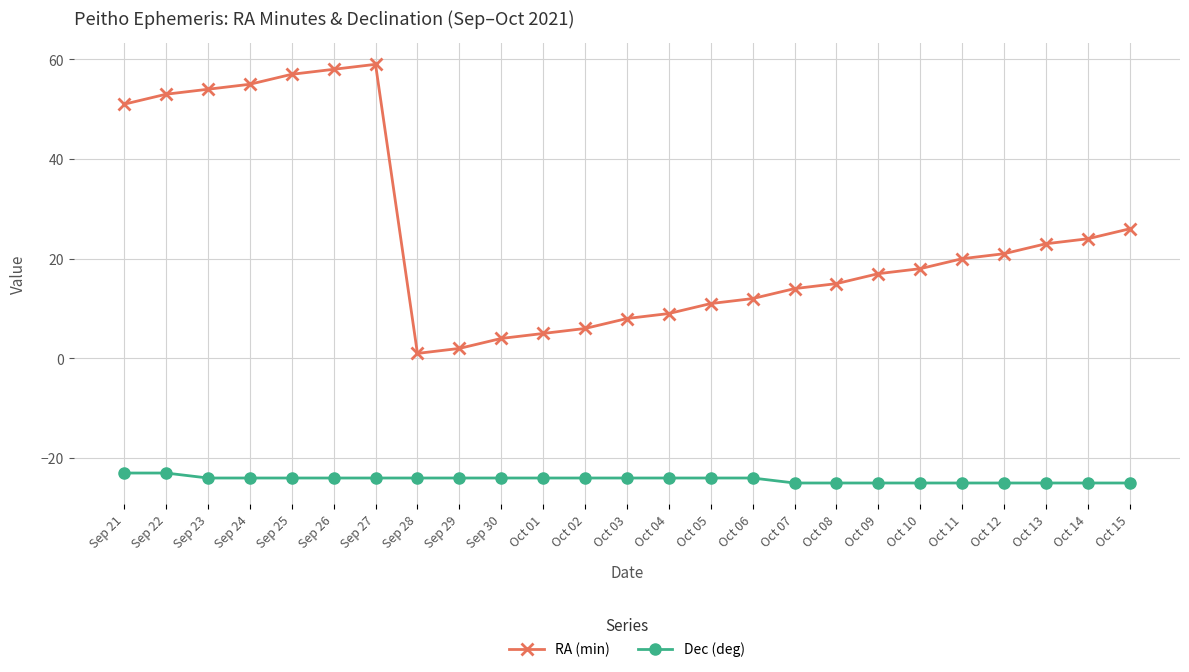

Rank the series by their maximum value, from highest to lowest.

RA (min), Dec (deg)